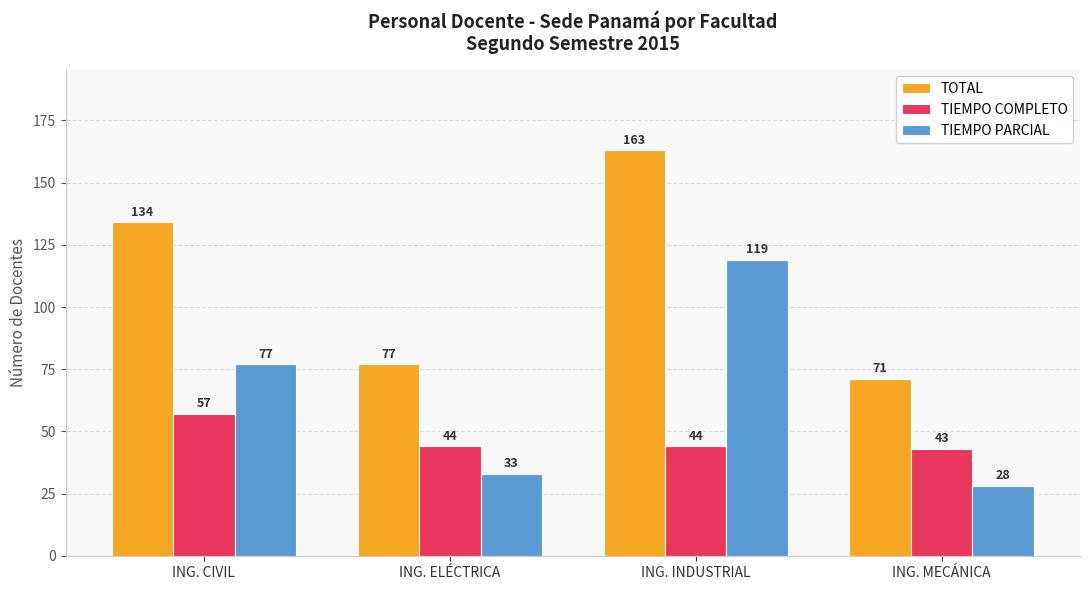

What is the spread (max minus min) of values at ING. ELÉCTRICA?

44